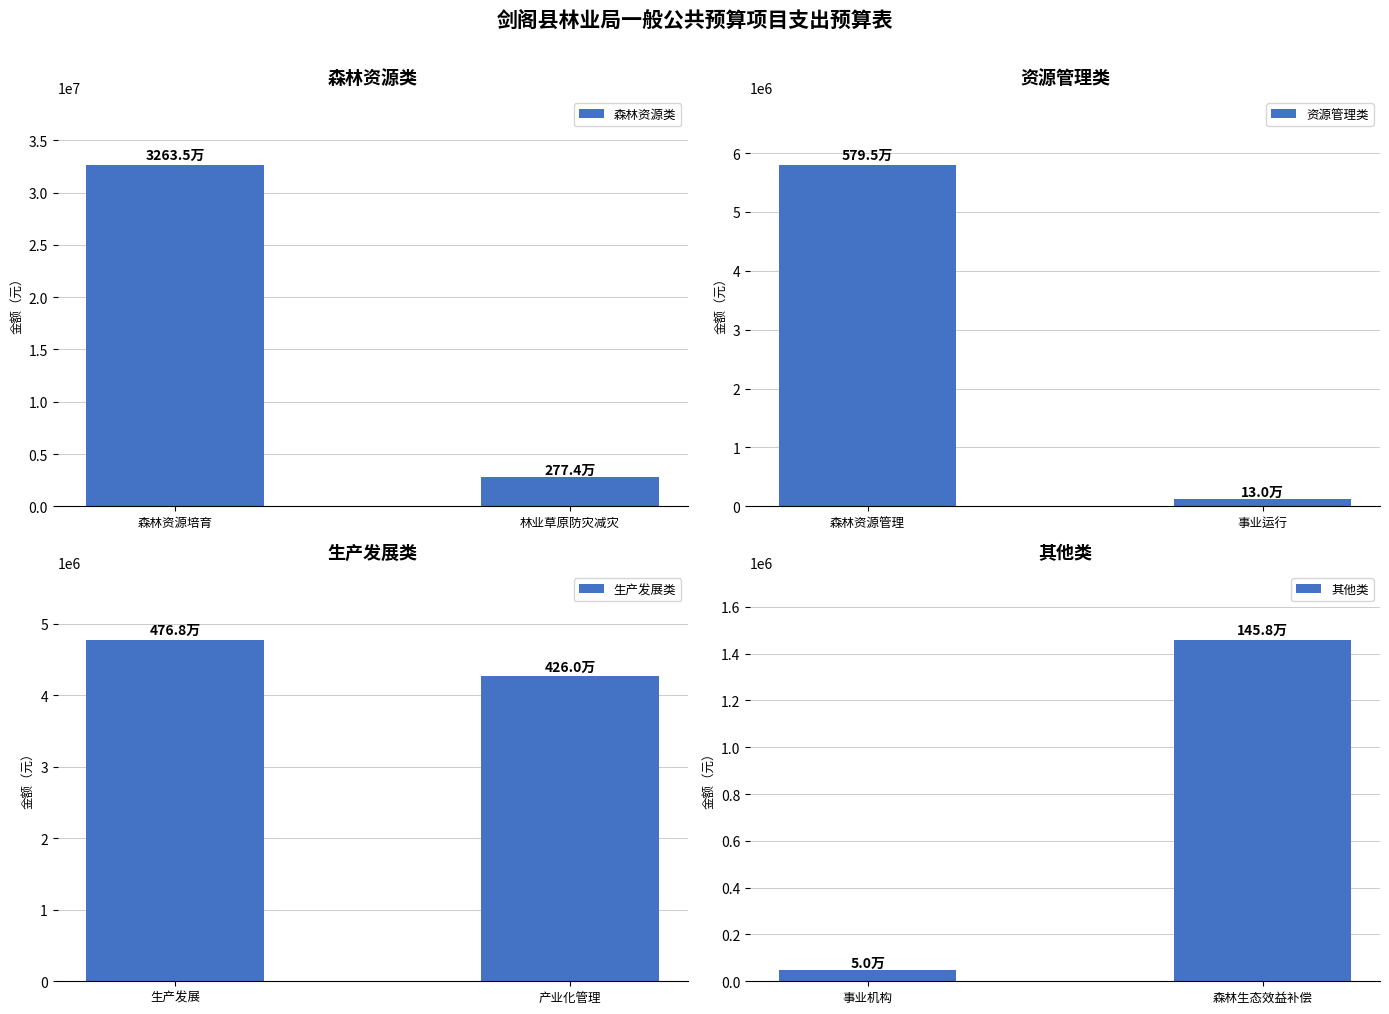

The 其他类 series shows 479981.6 at 森林生态效益补偿. True or false?

False